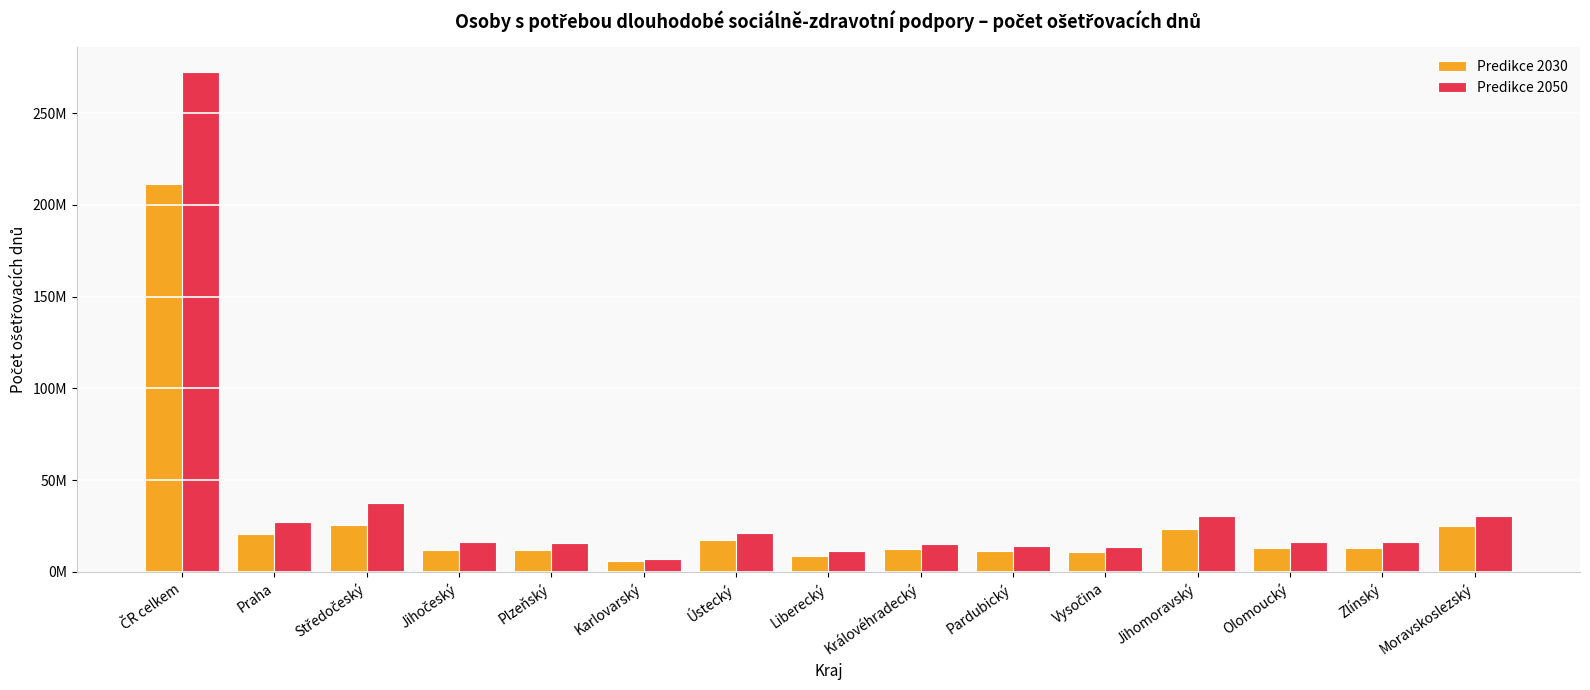

Rank the series at Karlovarský from lowest to highest value.

Predikce 2030, Predikce 2050